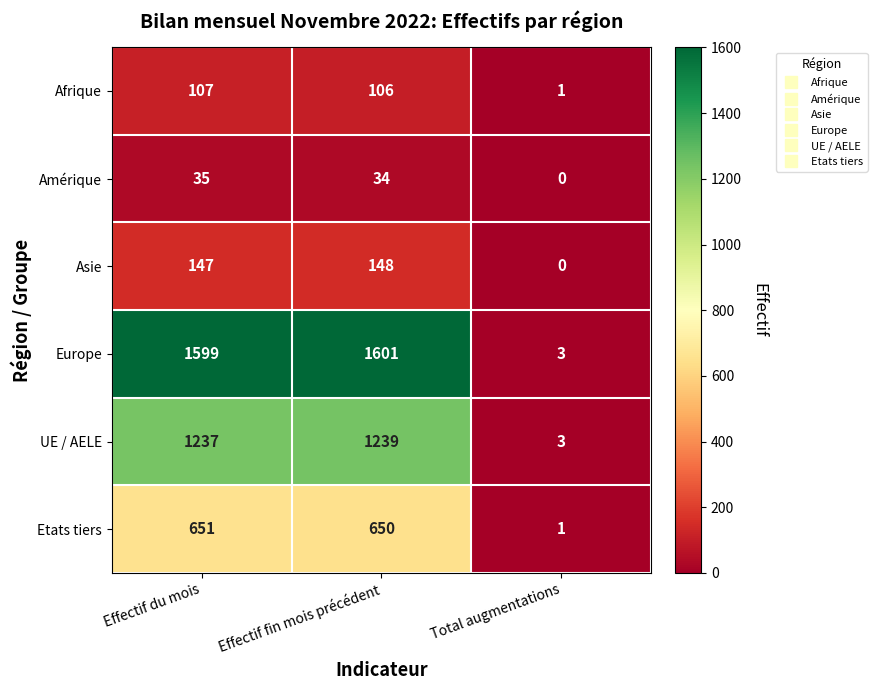

The value of UE / AELE at Effectif du mois is 1237. True or false?

True